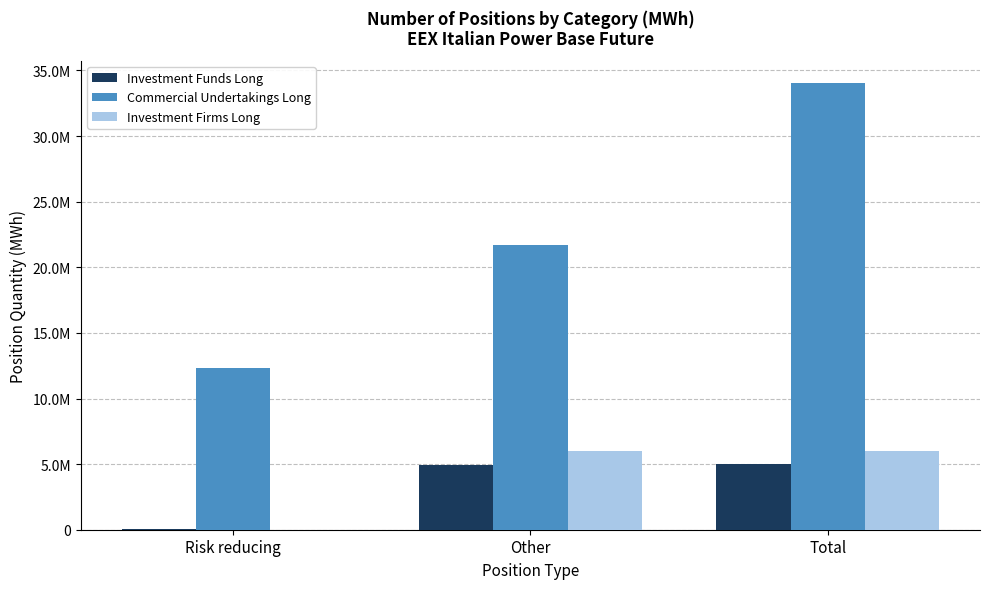

What is the value of the Commercial Undertakings Long bar at the 3rd from the left?

34022804